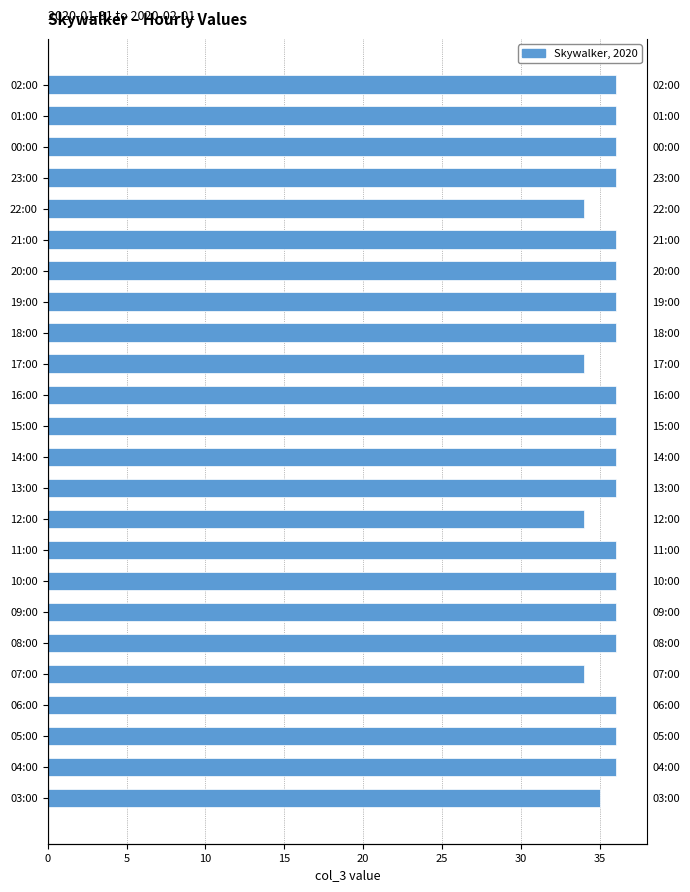

Is it true that the value at 00:00 is 36?

True